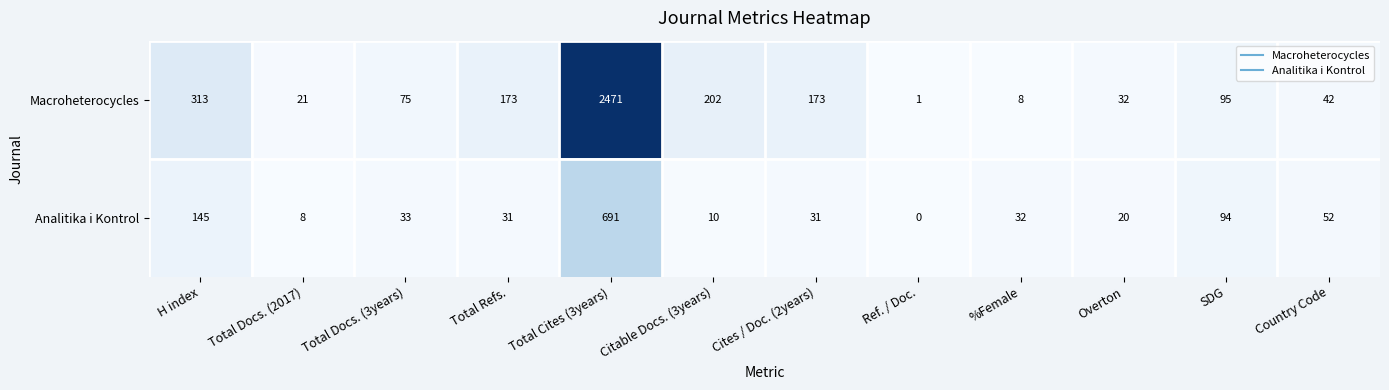

At which label is Macroheterocycles closest to 1236?

H index